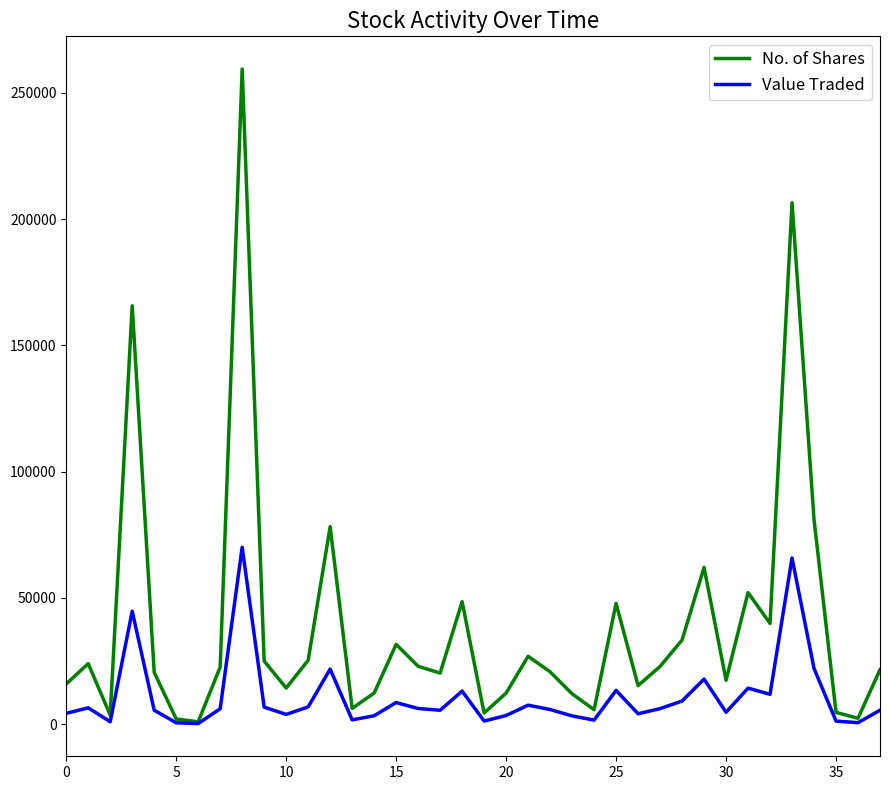

Which series has the largest range (max minus min)?

No. of Shares